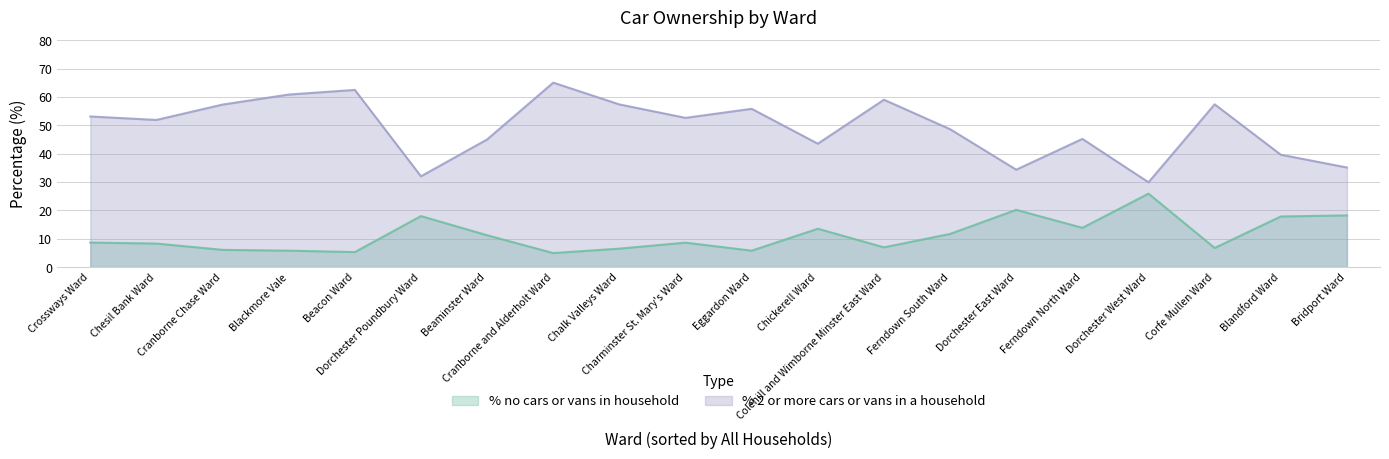

Which series has the largest total across all categories?

% 2 or more cars or vans in a household